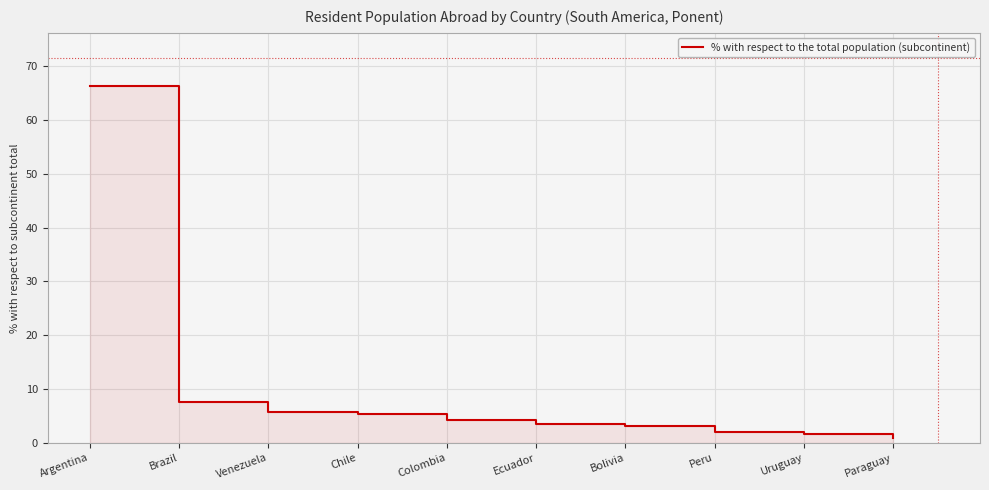

At which label is the value closest to 33?

Brazil